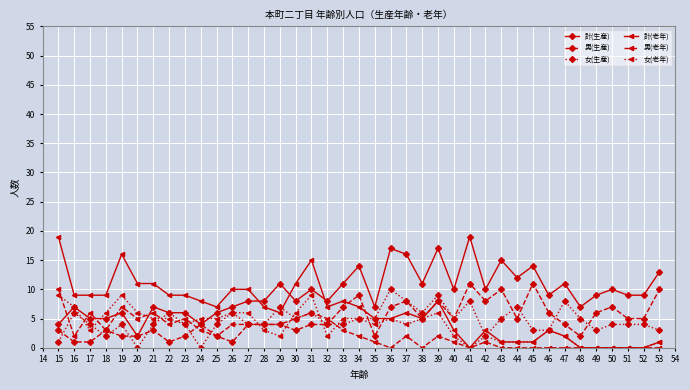

Count the number of data series in this chart.

6